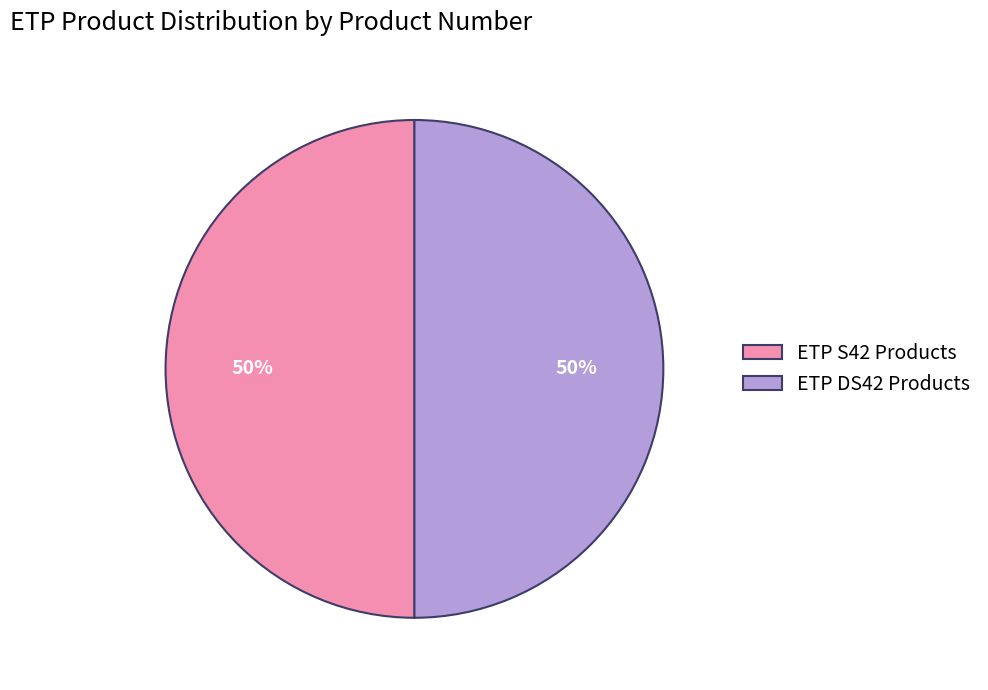

Do ETP DS42 Products and ETP S42 Products together represent more than half of the pie?

Yes